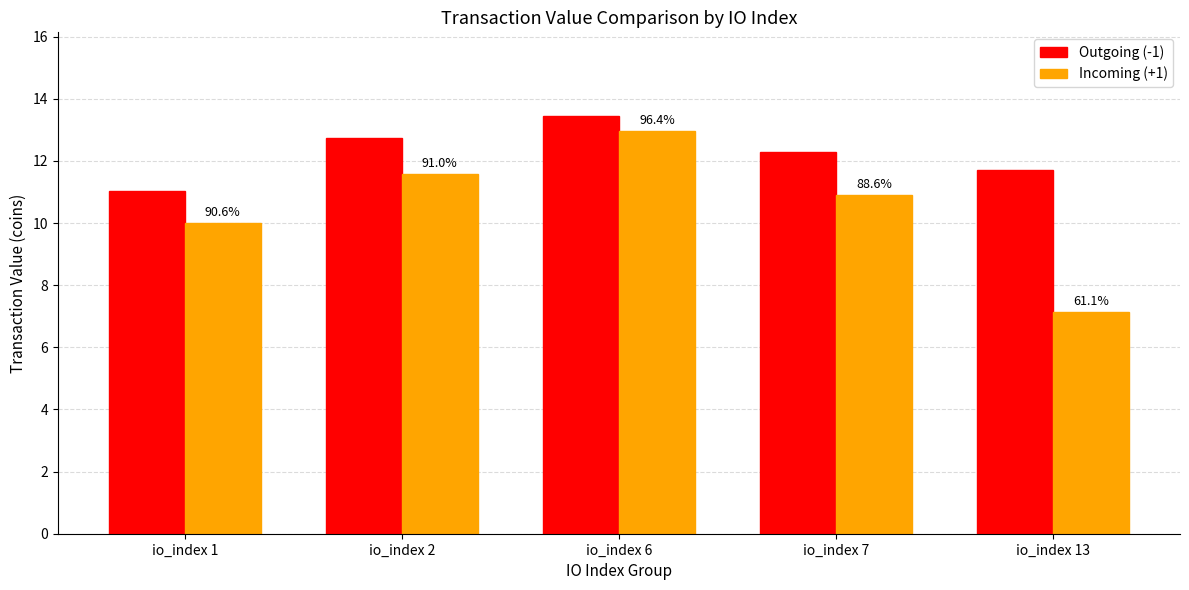

What is the difference between the maximum and minimum values in the Incoming (+1) series?

5.8